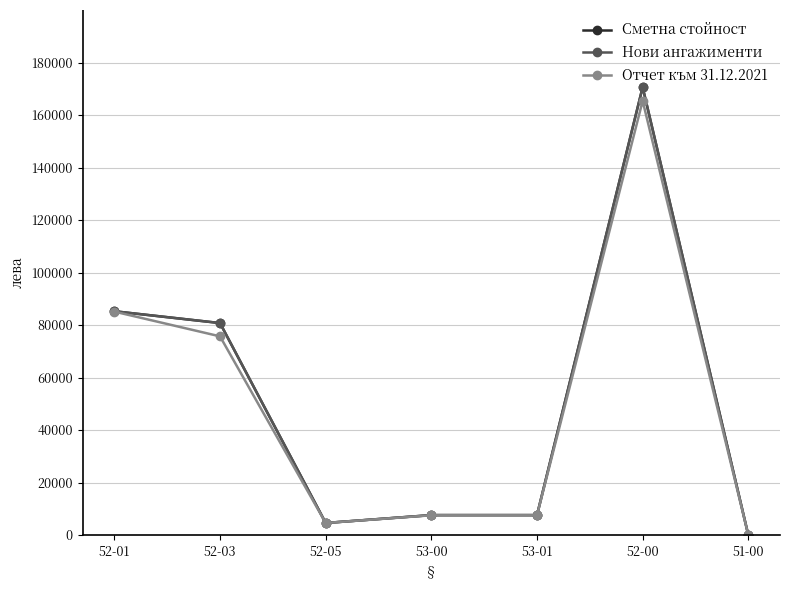

Does the chart have visible grid lines?

Yes